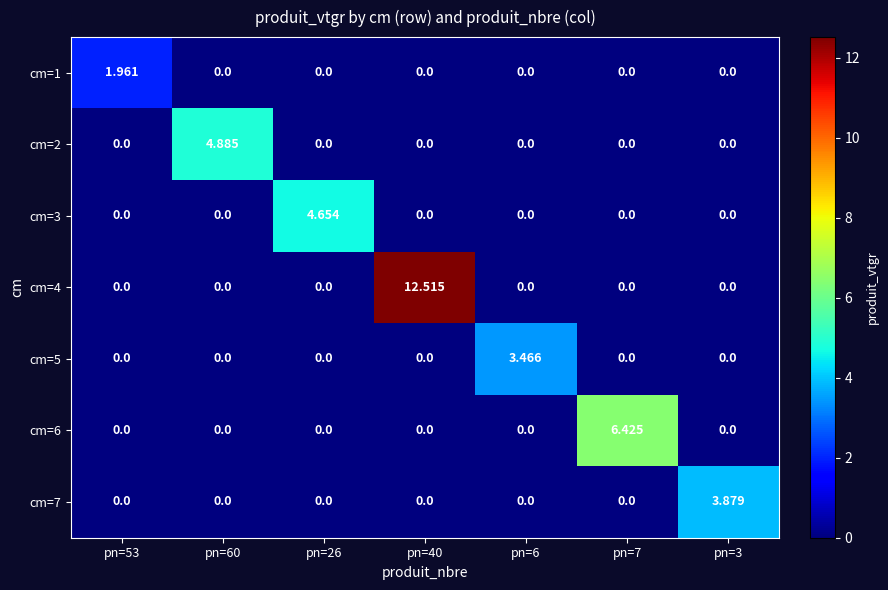

Count the number of data series in this chart.

7